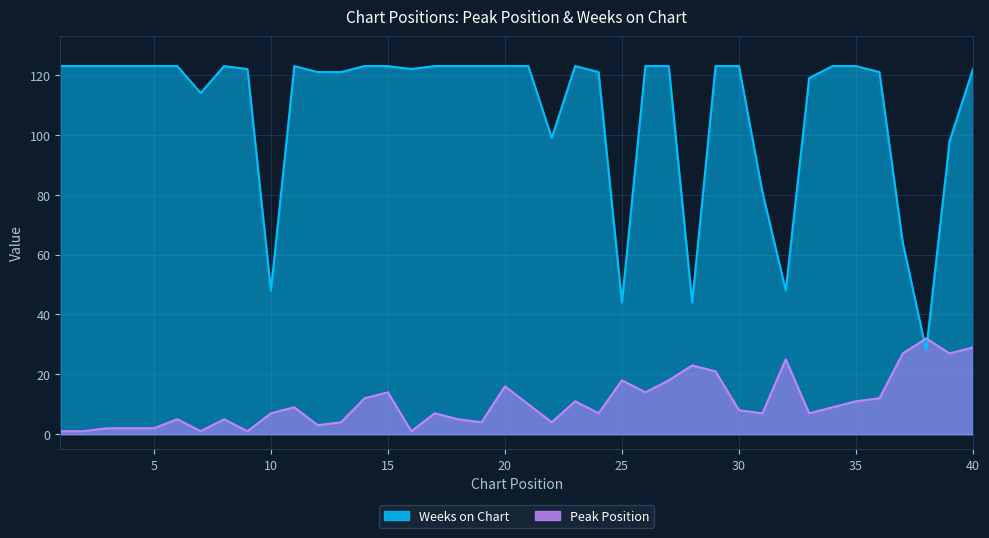

Is the value of Weeks on Chart at 20 greater than the value of Peak Position at 16?

Yes